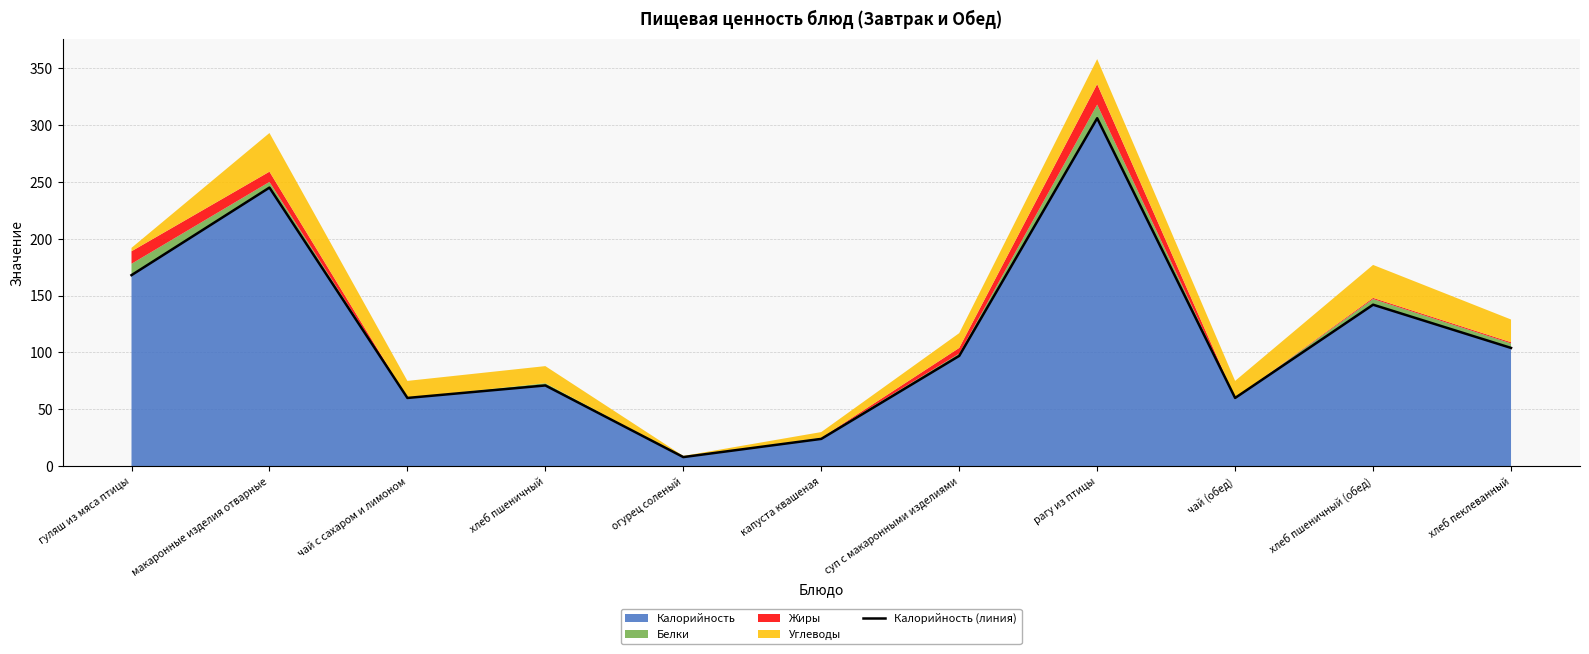

Reading left to right, transcribe all the data shown in this chart.

168	245	60	71	8	24	97	306	60	142	104